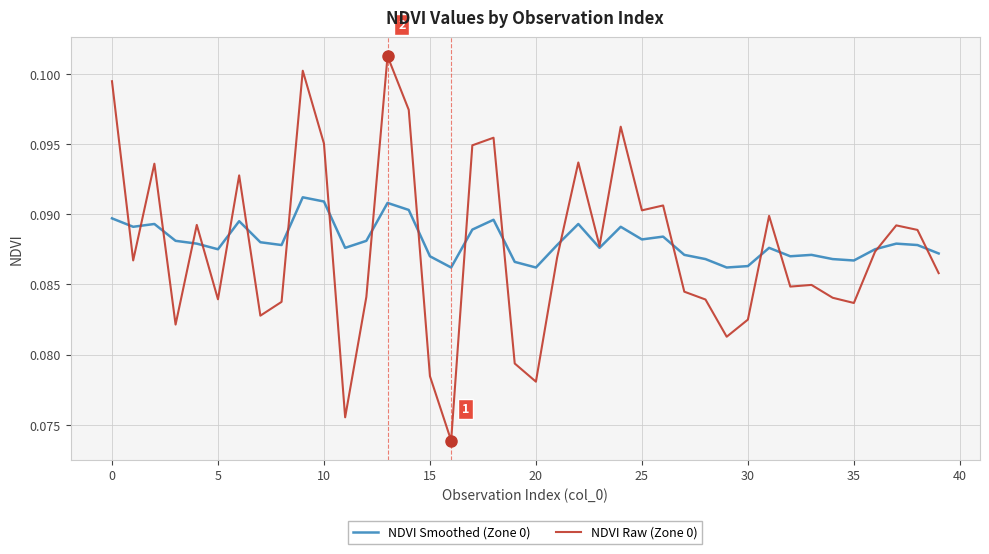

Rank the series by their maximum value, from highest to lowest.

NDVI Raw (Zone 0), NDVI Smoothed (Zone 0)